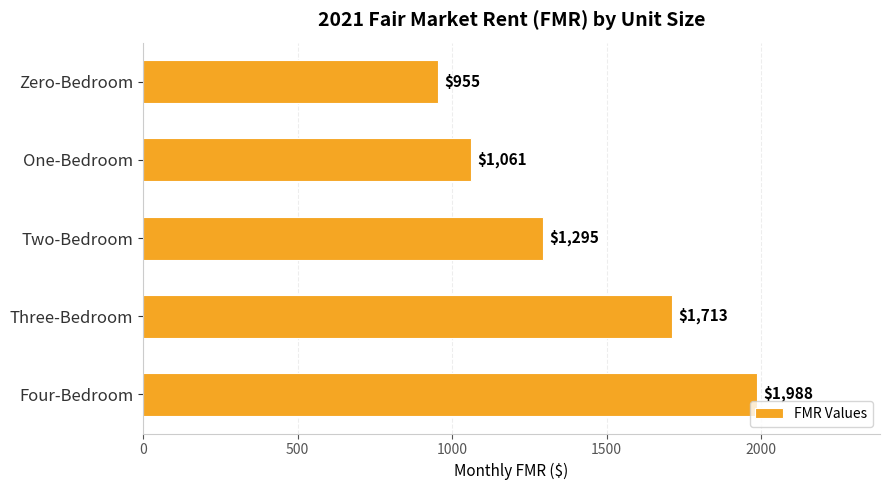

The value at Four-Bedroom is 1987.9. True or false?

True